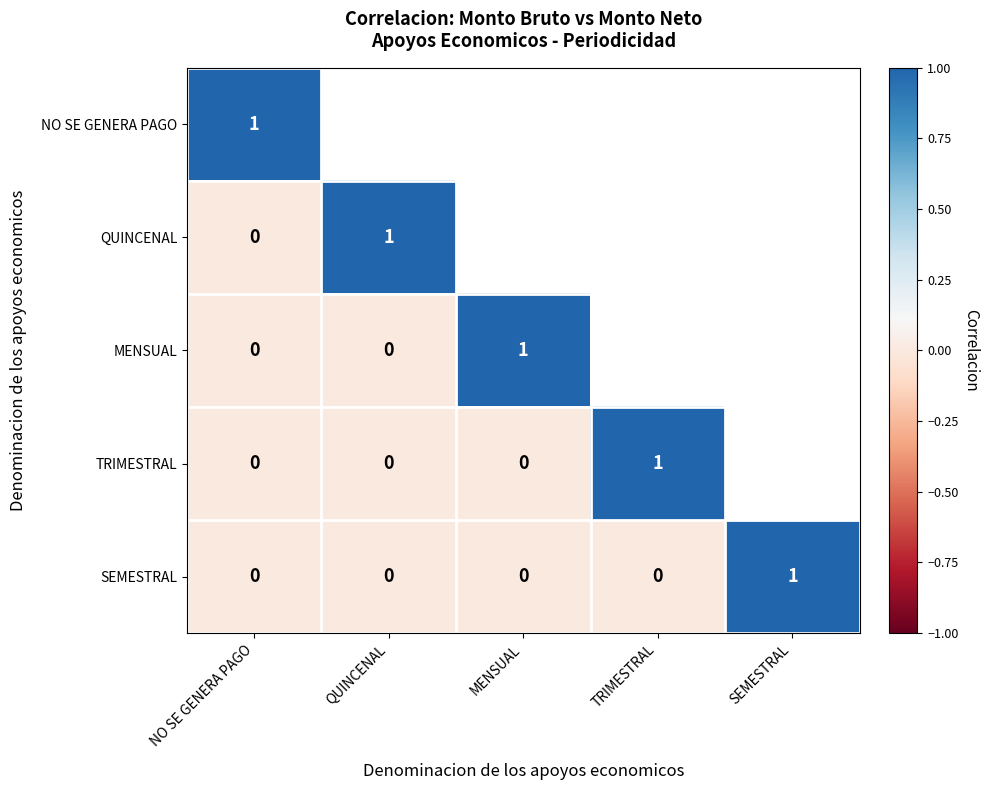

What is the maximum value shown in the chart?

1.0